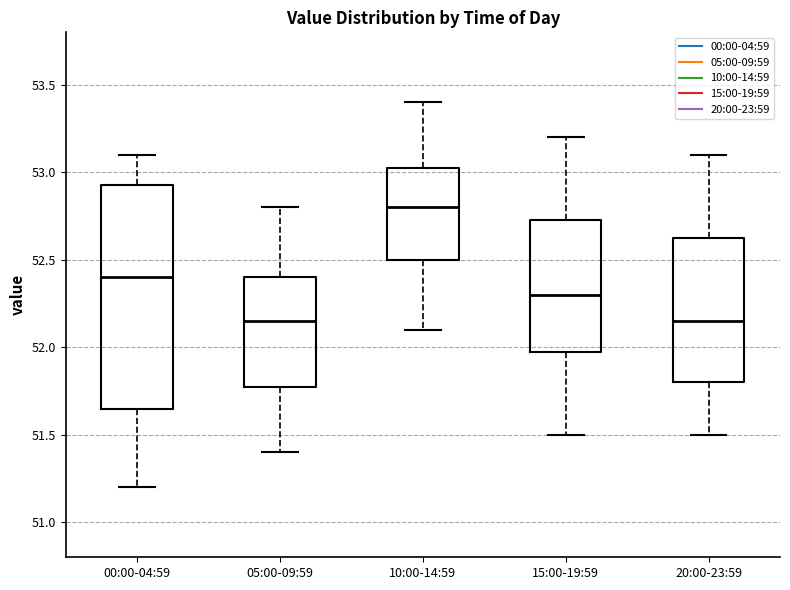

Where is the upper edge of the box for 15:00-19:59 on the y-axis? The values are not printed on the chart, so give them approximately, as read against the axis.

52.75